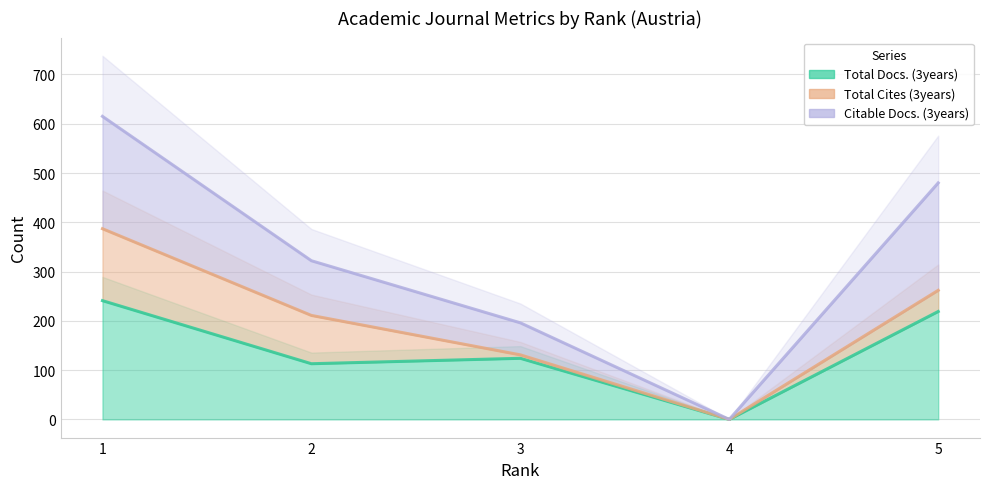

At how many categories does at least one series exceed 580?

1